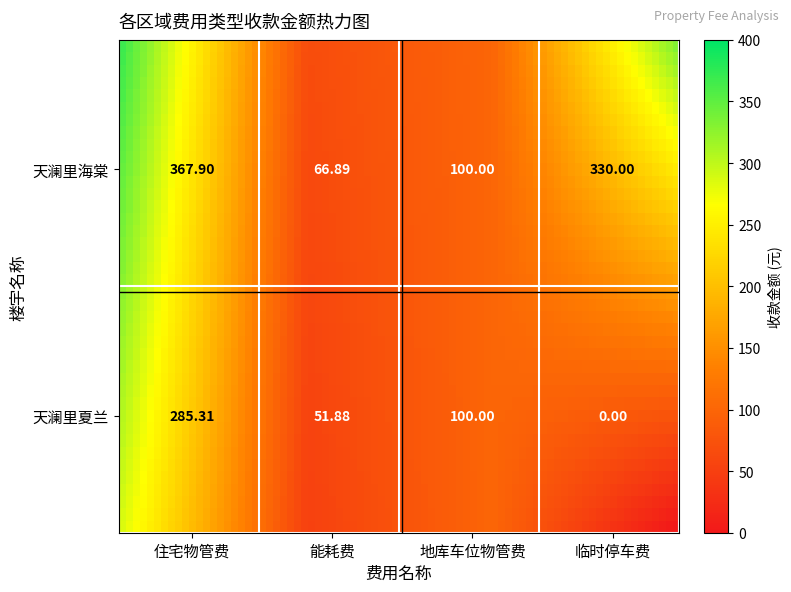

What is the total value across all series at 3?

330.0